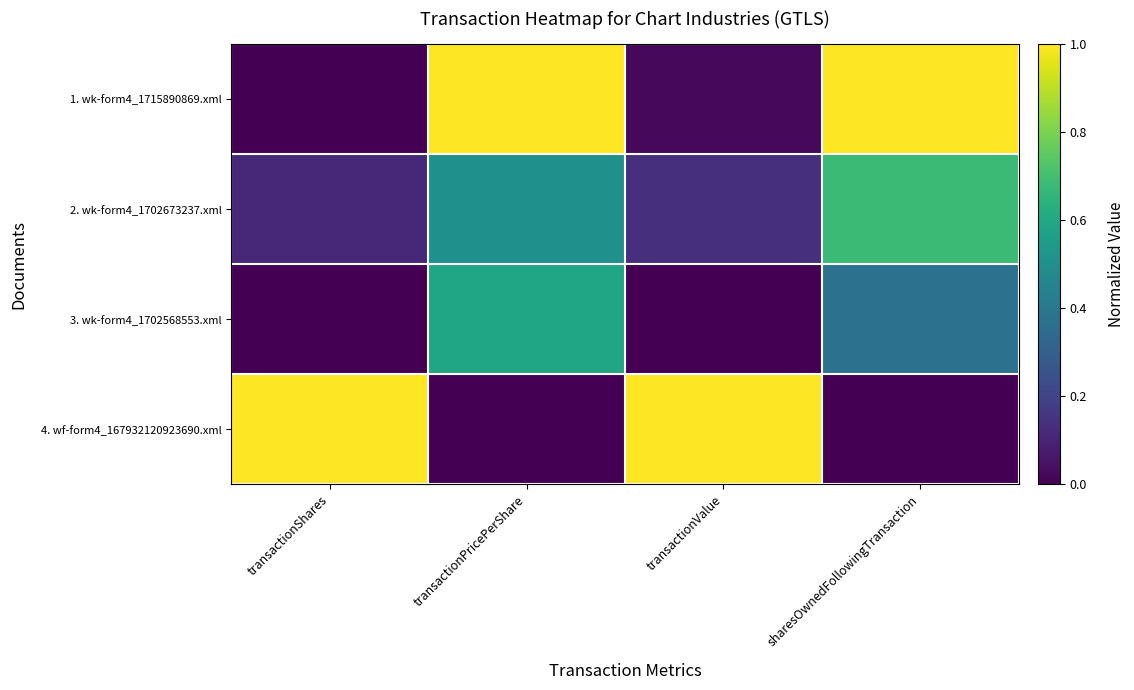

Reading left to right, transcribe all the data shown in this chart.

1. wk-form4_1715890869.xml: transactionShares=0.0	transactionPricePerShare=1.0	transactionValue=0.0	sharesOwnedFollowingTransaction=1.0
2. wk-form4_1702673237.xml: transactionShares=0.1	transactionPricePerShare=0.5	transactionValue=0.1	sharesOwnedFollowingTransaction=0.7
3. wk-form4_1702568553.xml: transactionShares=0.0	transactionPricePerShare=0.6	transactionValue=0.0	sharesOwnedFollowingTransaction=0.4
4. wf-form4_167932120923690.xml: transactionShares=1.0	transactionPricePerShare=0.0	transactionValue=1.0	sharesOwnedFollowingTransaction=0.0